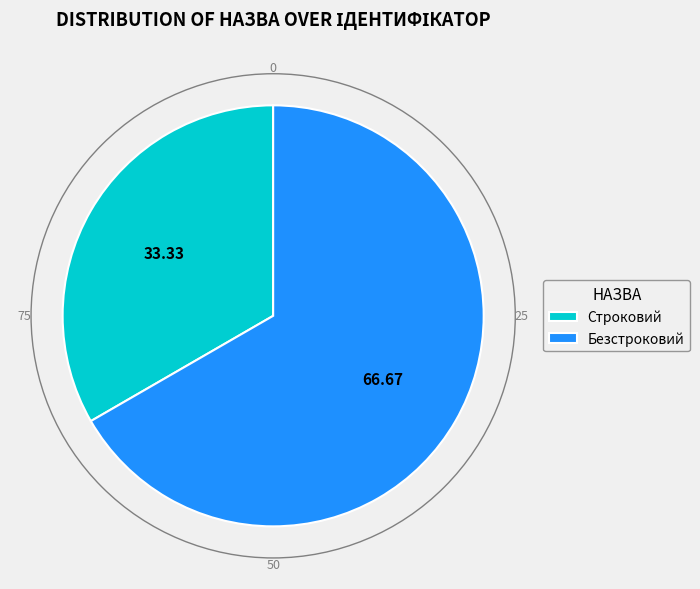

Does any single category account for the majority?

Yes